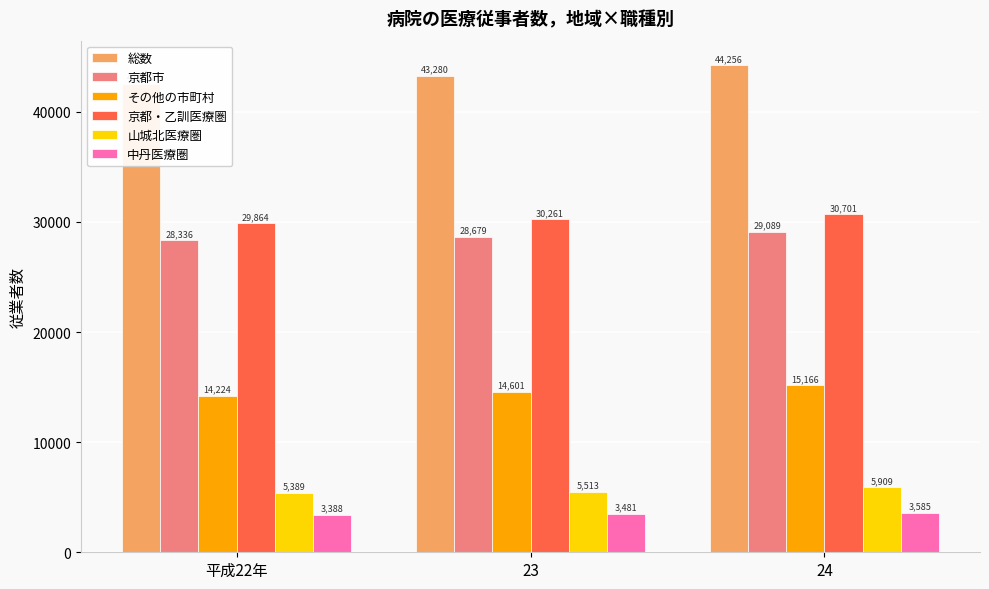

What is the value of the 中丹医療圏 bar at the 1st from the left?

3388.7